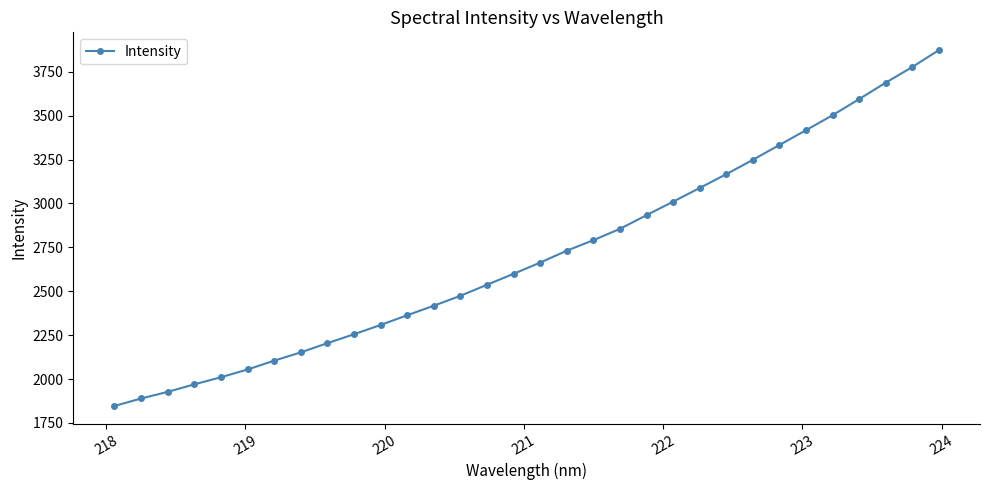

What is the difference between the maximum and second lowest values?

1984.3